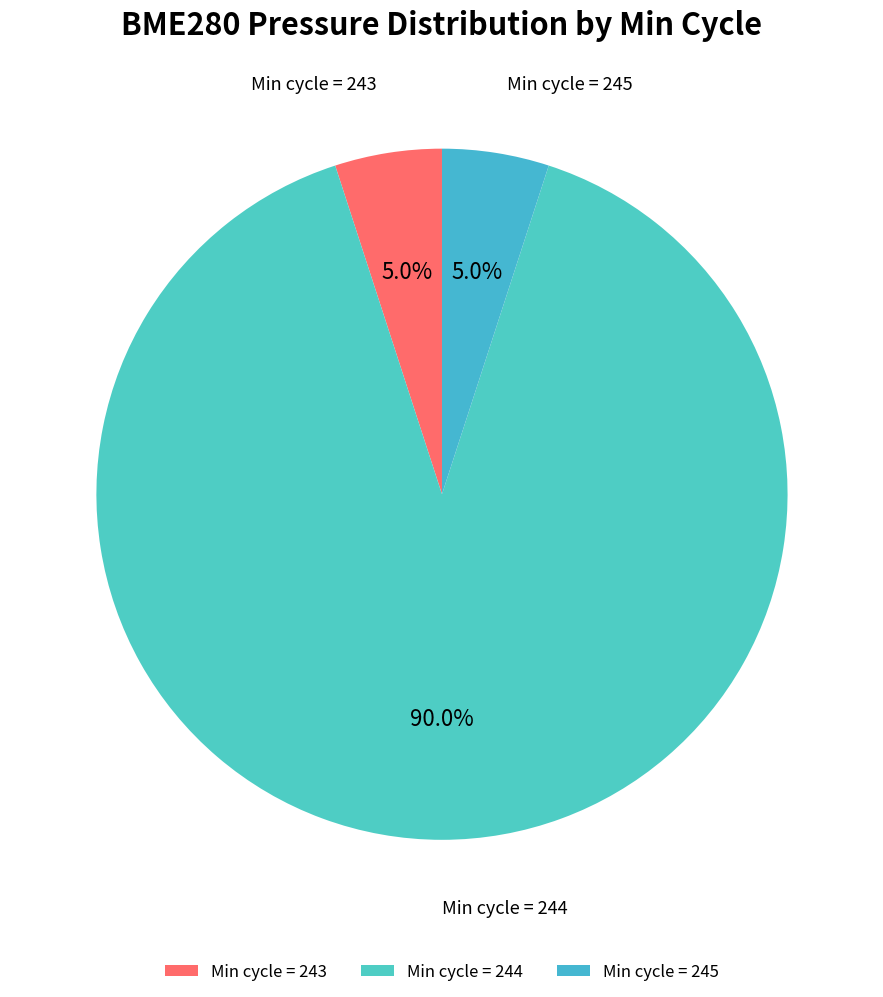

What portion of the pie excludes Min cycle = 244?

10.0%